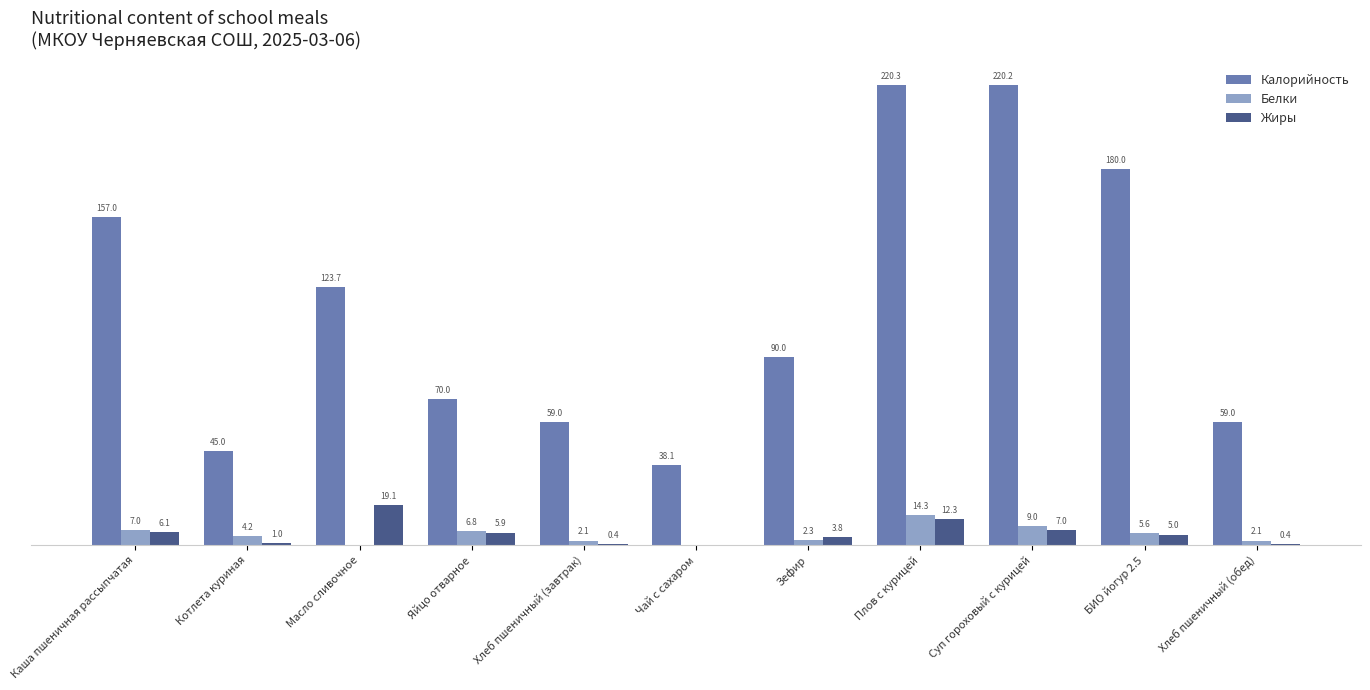

Which category has the highest value in the Жиры series?

Масло сливочное